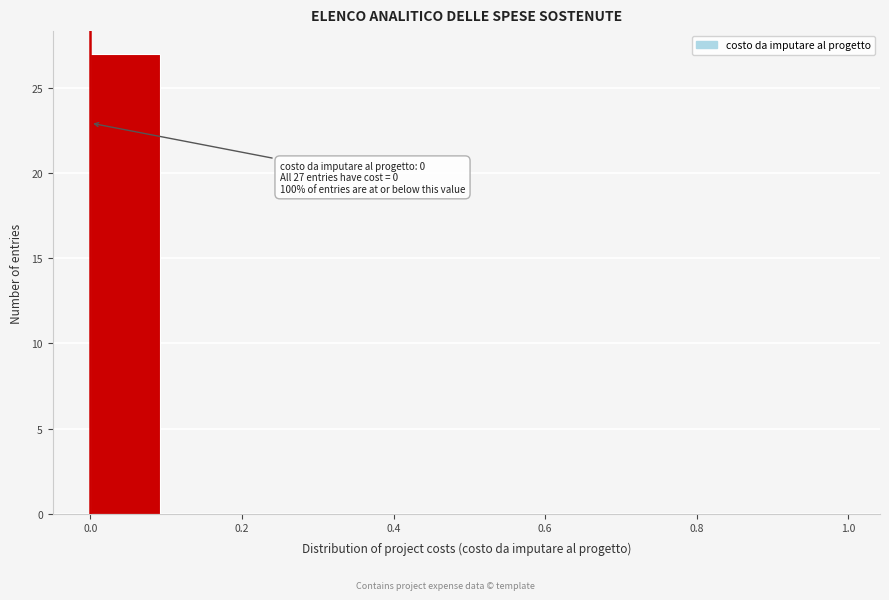

Which range on the x-axis has the tallest bar?

0.0 to 0.1